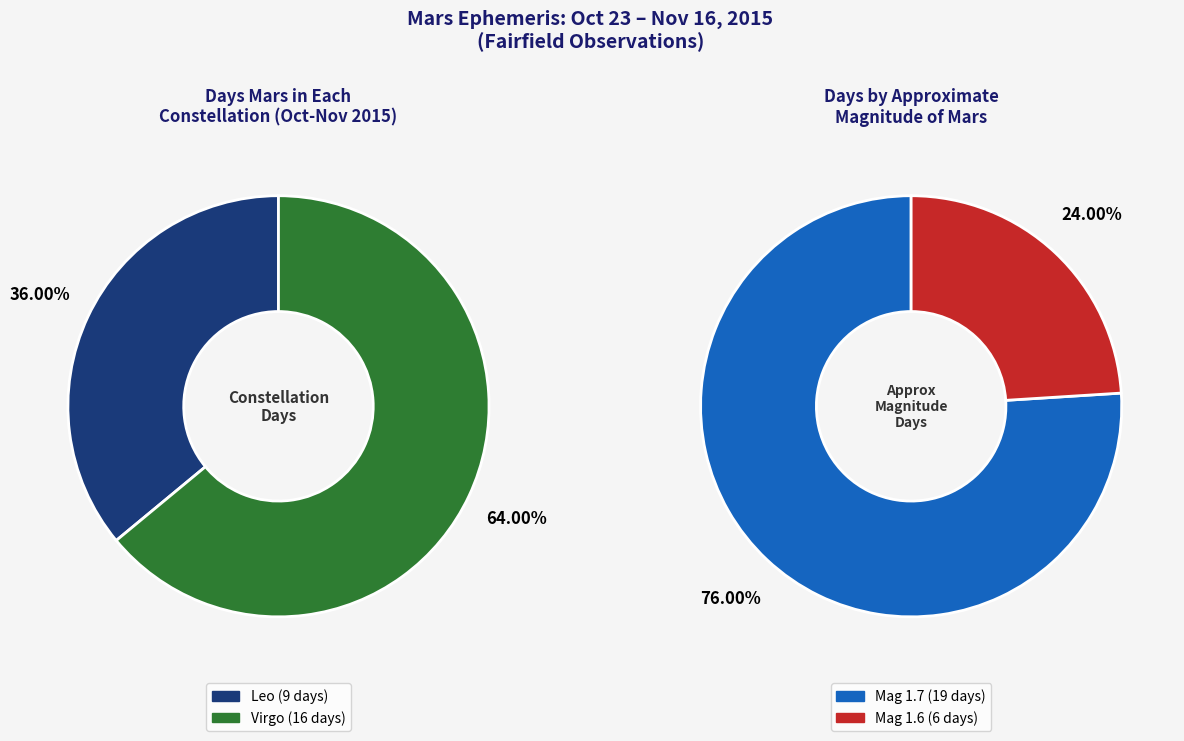

Is the sum of Leo and Virgo greater than half?

Yes